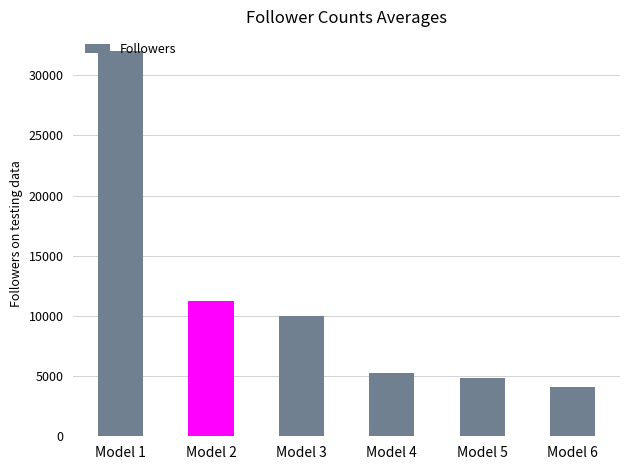

List the labels in order of value, smallest first.

Model 6, Model 5, Model 4, Model 3, Model 2, Model 1